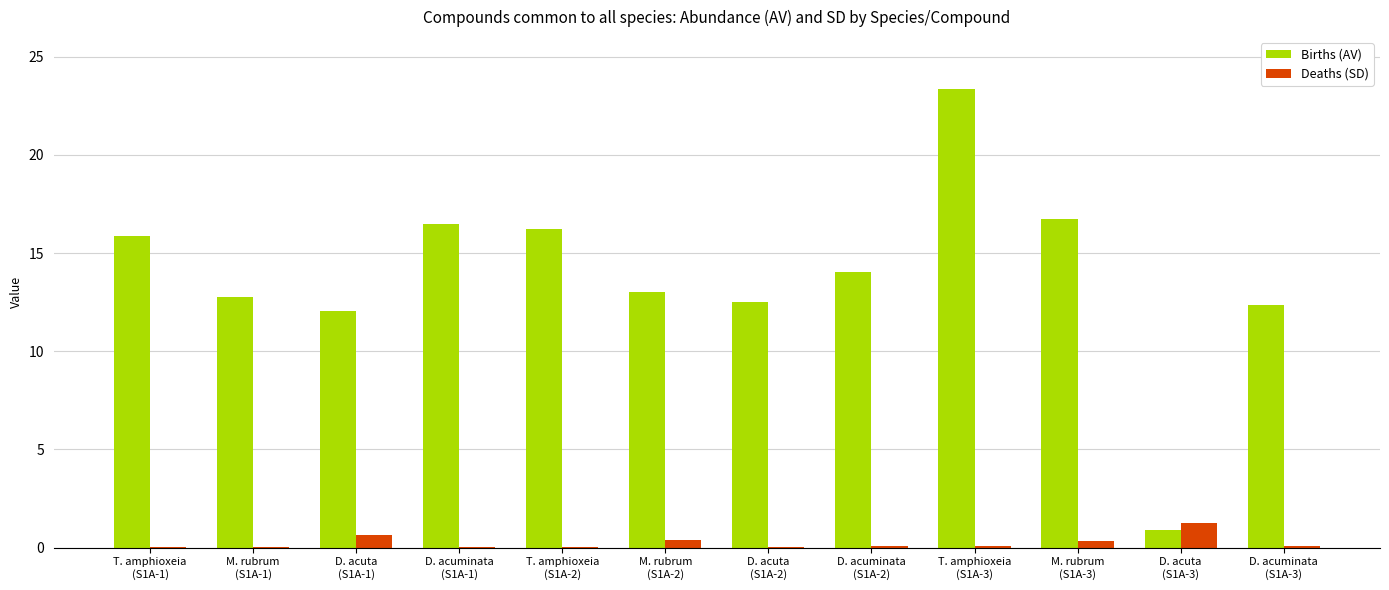

Where does the Births (AV) series first go above 14?

T. amphioxeia
(S1A-1)